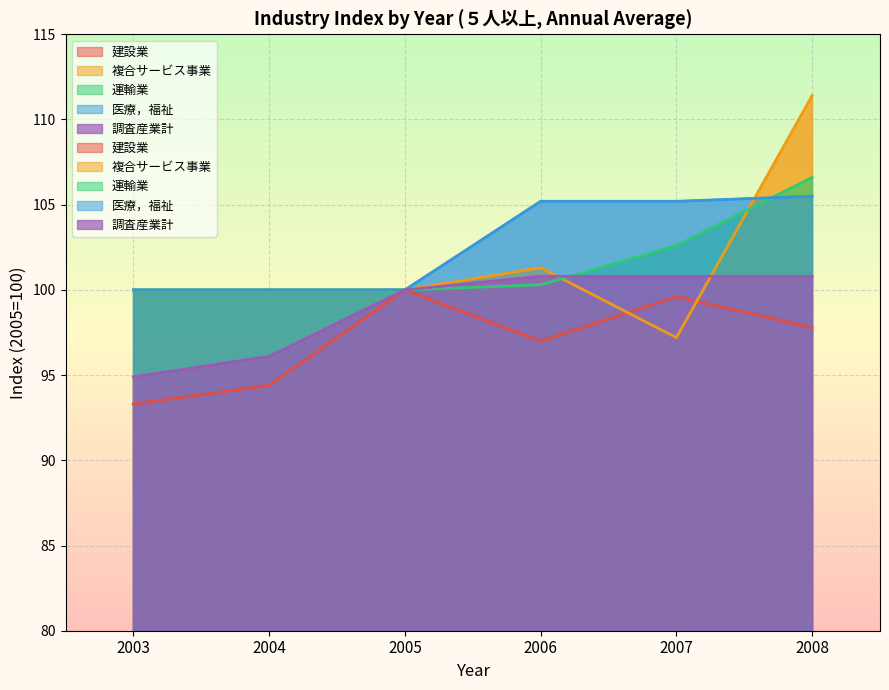

What is the total value across all series at 2006?

504.6